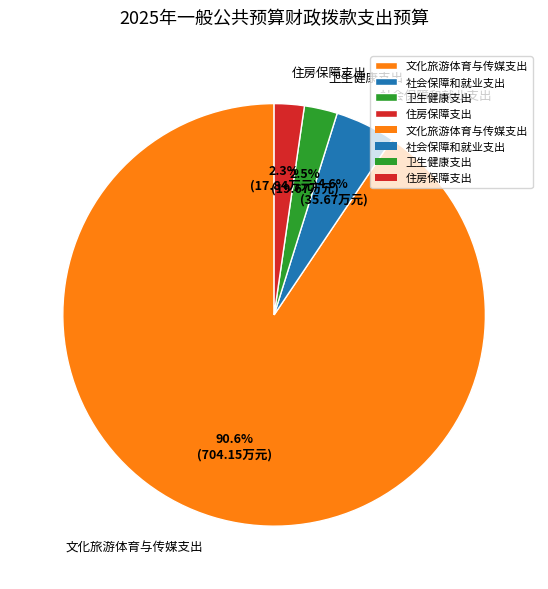

Which category has the biggest portion of the pie?

文化旅游体育与传媒支出